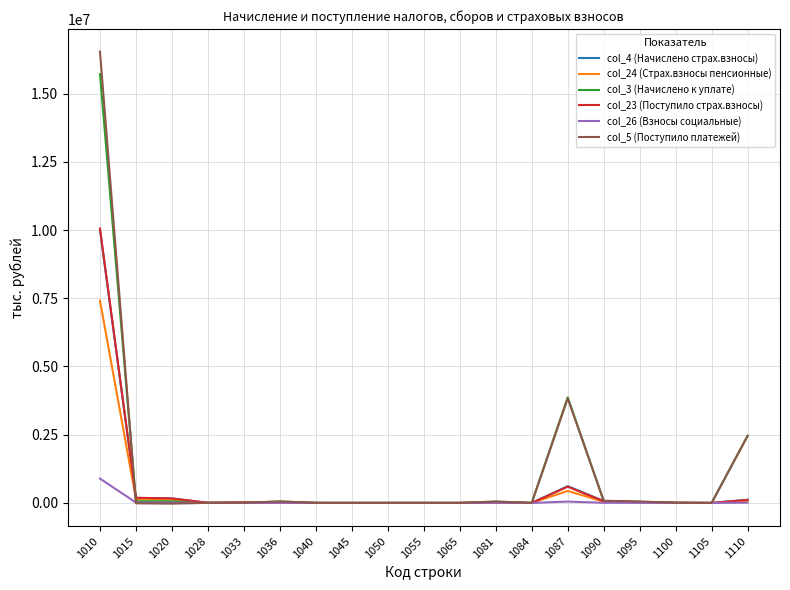

What is the minimum value for col_5 (Поступило платежей)?

-25408